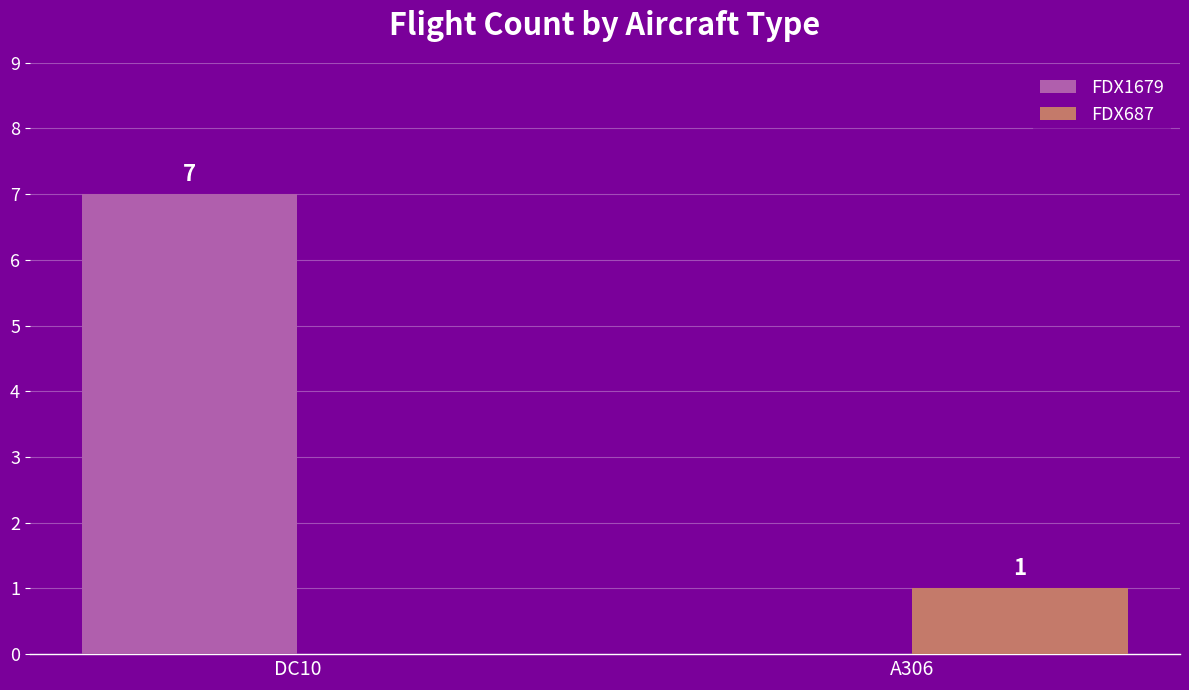

The FDX687 series shows 0 at DC10. True or false?

True